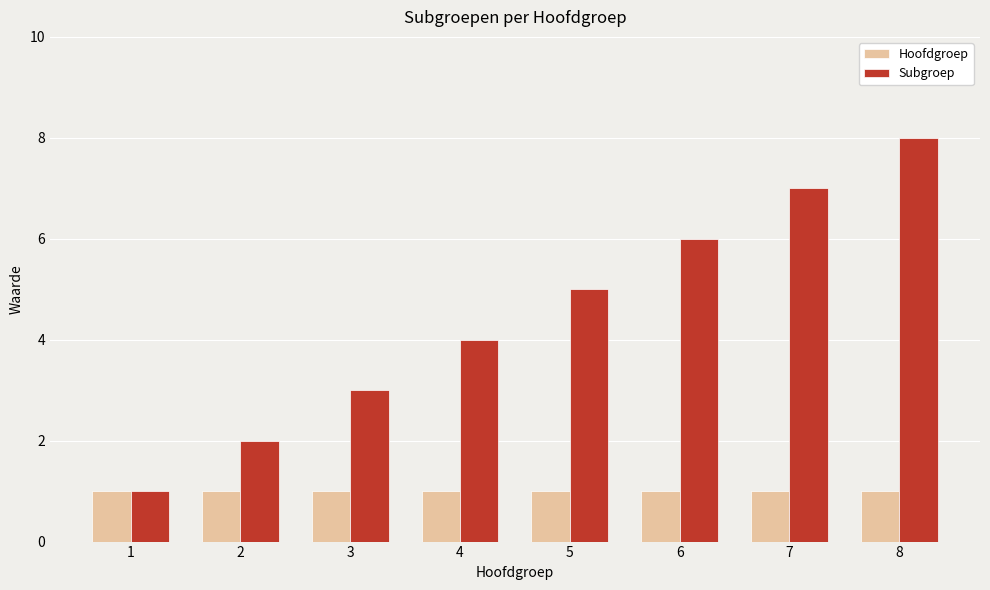

Which series has the largest range (max minus min)?

Subgroep